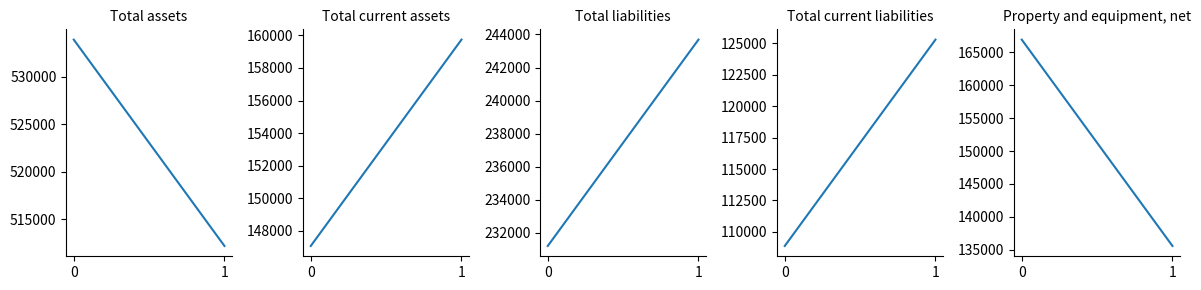

Is the value of Property and equipment, net at 0 greater than the value of Total assets at 1?

No